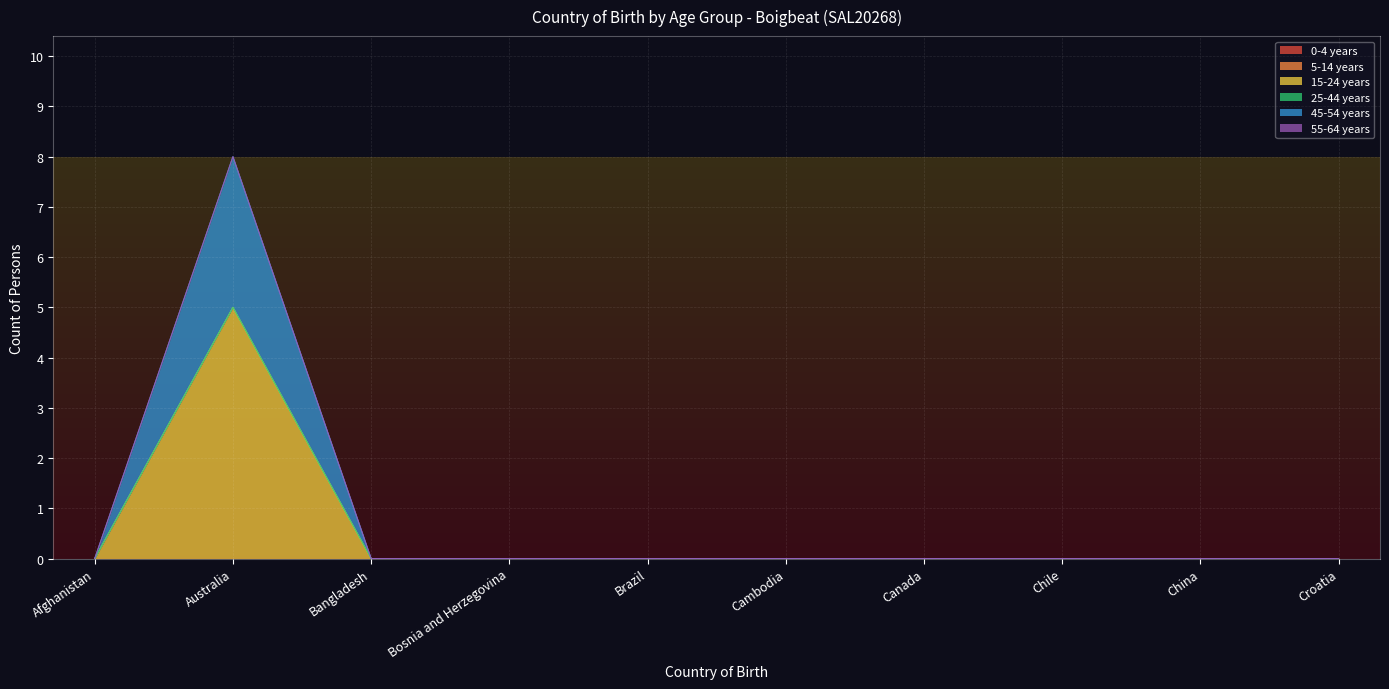

True or false: 25-44 years has more than 0 interior local peaks.

False